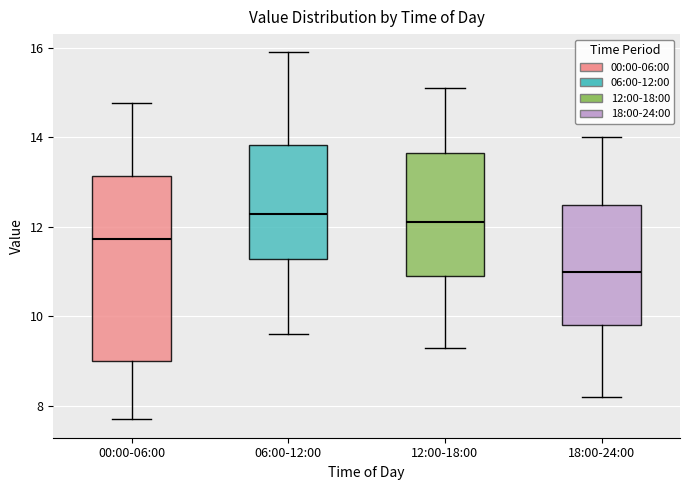

Which box's median line is the lowest?

18:00-24:00